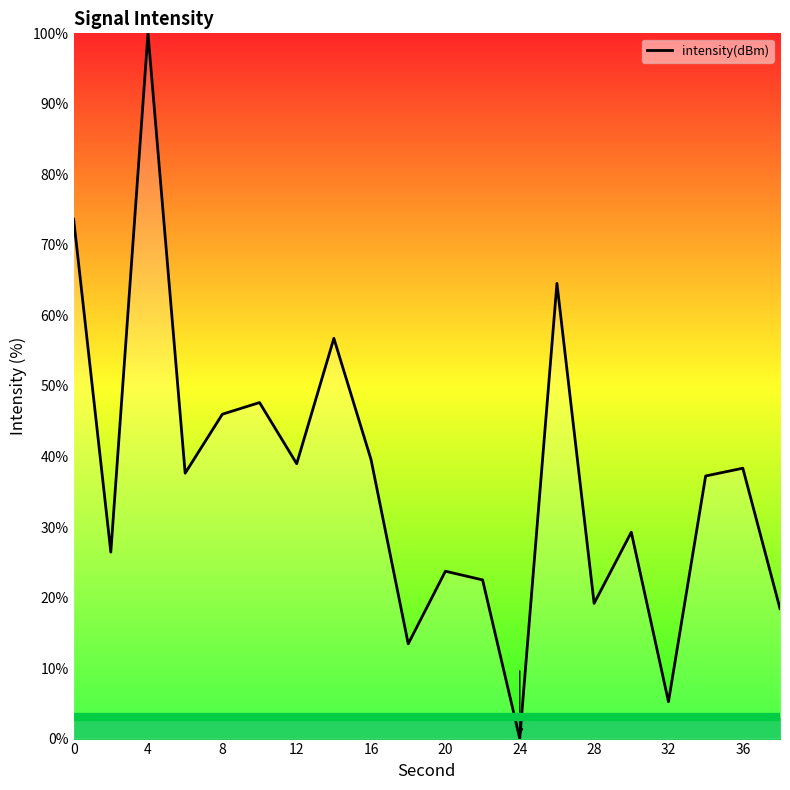

What is the difference between the maximum and minimum values?

100.0